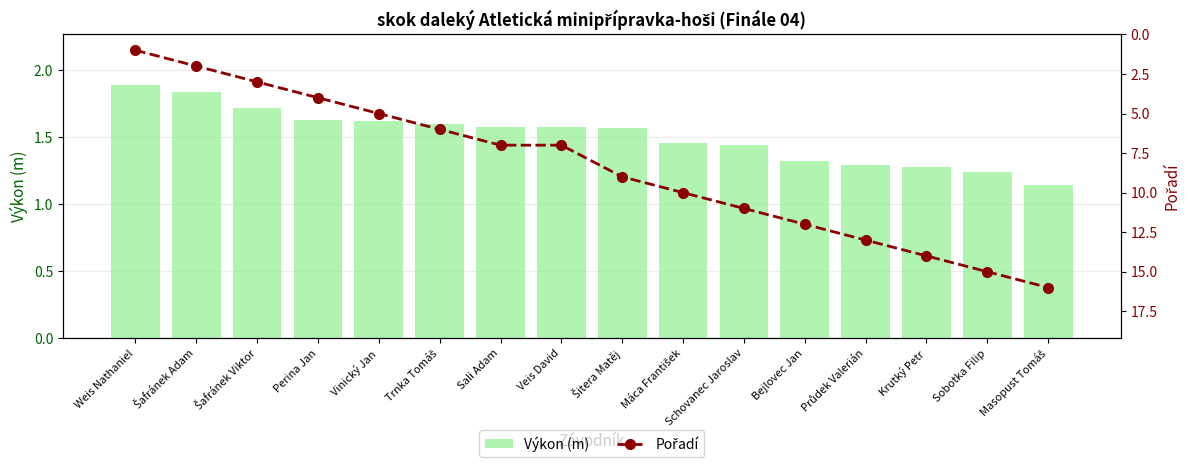

Is the value of Výkon (m) at Šitera Matěj greater than the value of Pořadí at Krutký Petr?

No